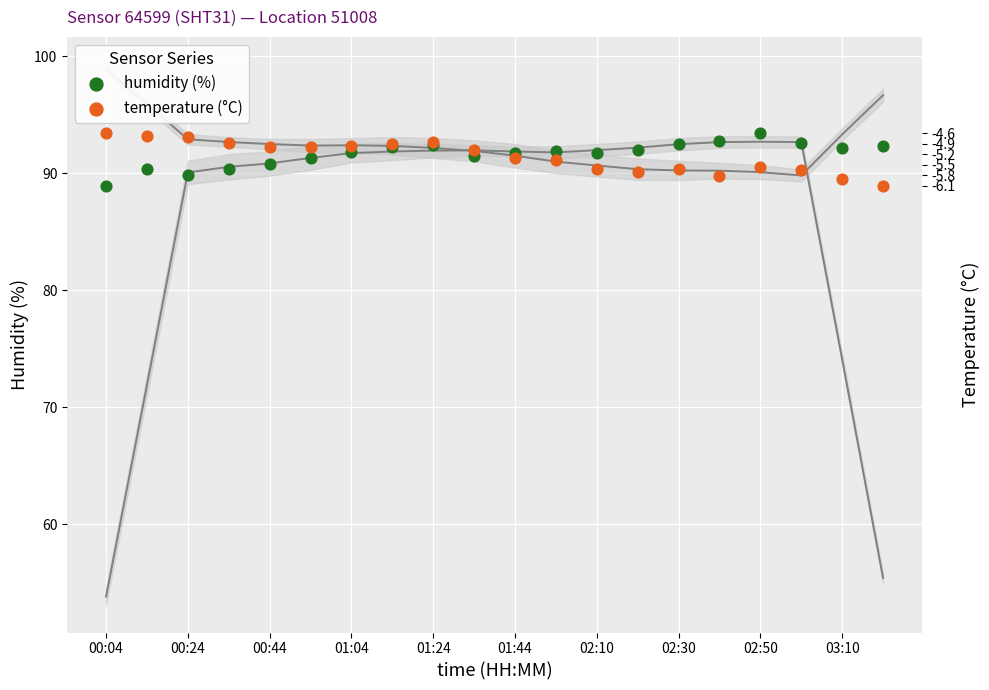

Which series has the widest spread of Y values?

humidity (%)